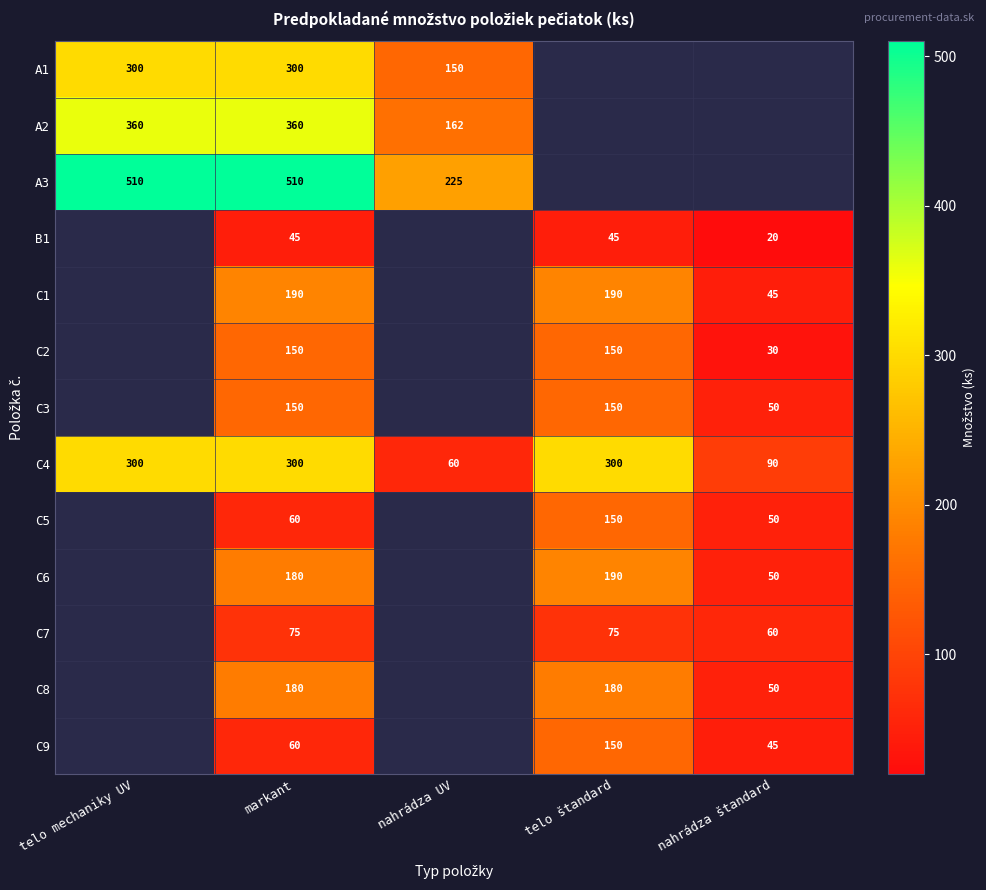

What is the difference between the highest and lowest values at markant?

465